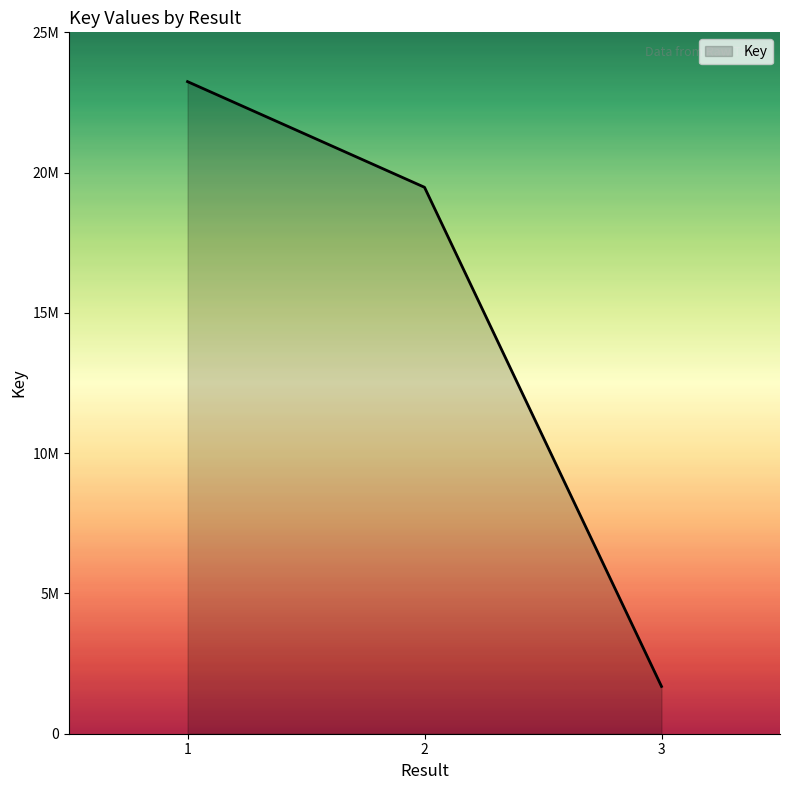

What is the change in value from 1 to 3?

-21558257